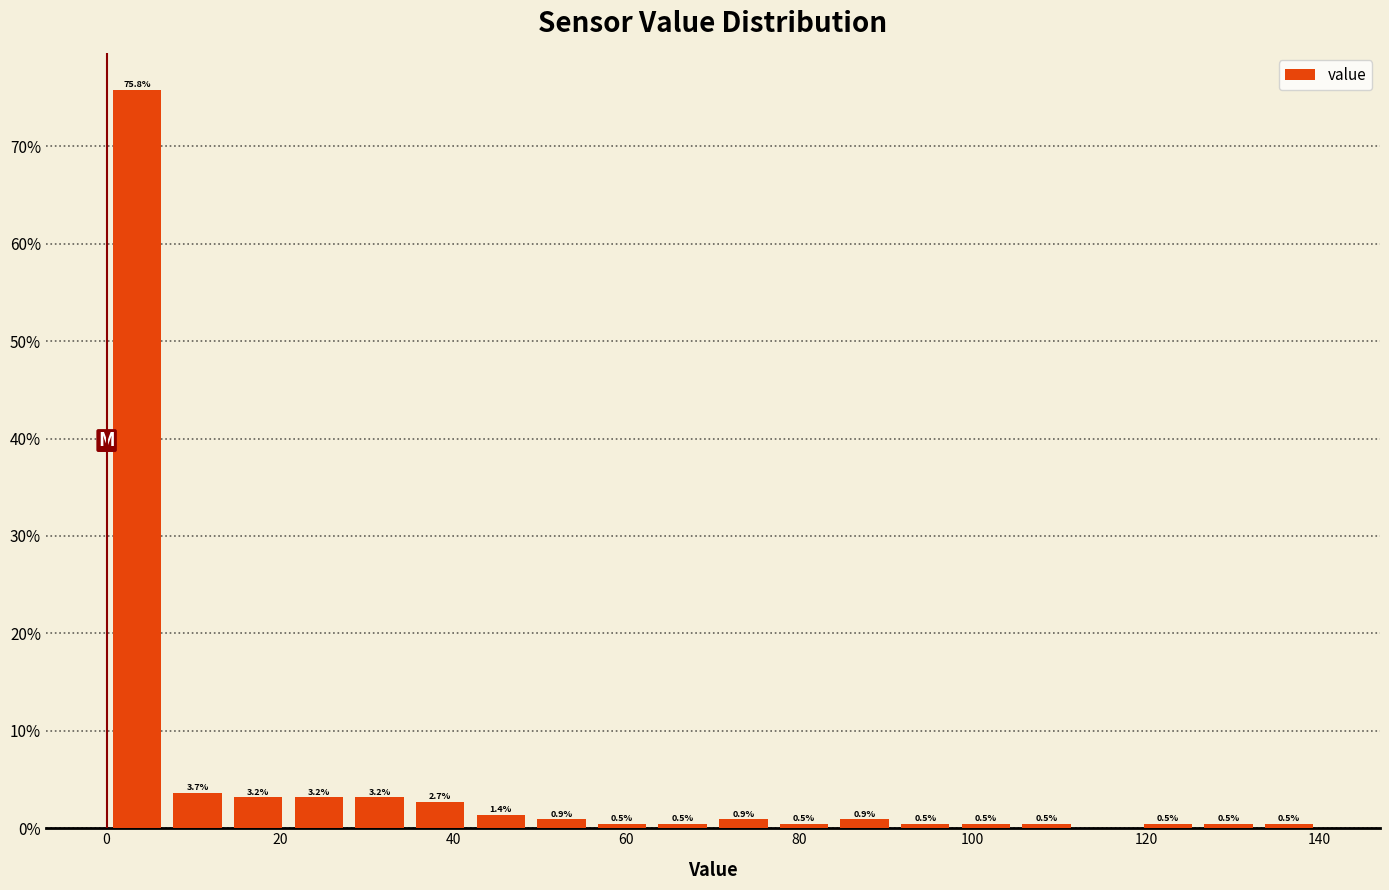

Read against the x-axis, roughly where is the centre of the tallest bar?

4